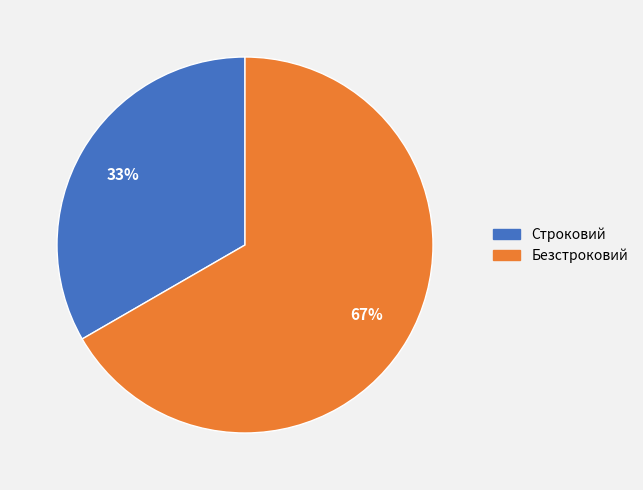

What percentage is the Строковий slice, to the nearest percent?

33%